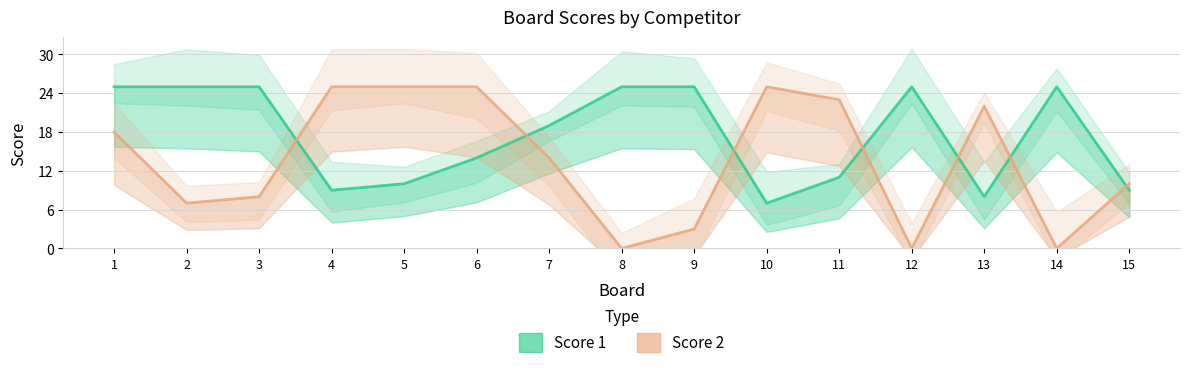

Where do Score 1 and Score 2 first cross each other?

3 and 4